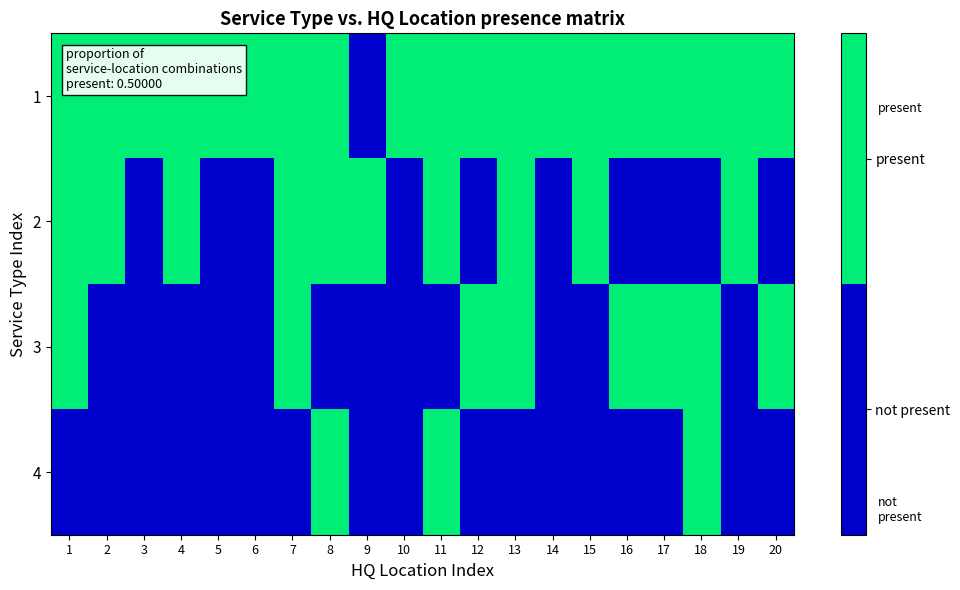

List the series in order of their peak value, highest first.

1, 2, 3, 4